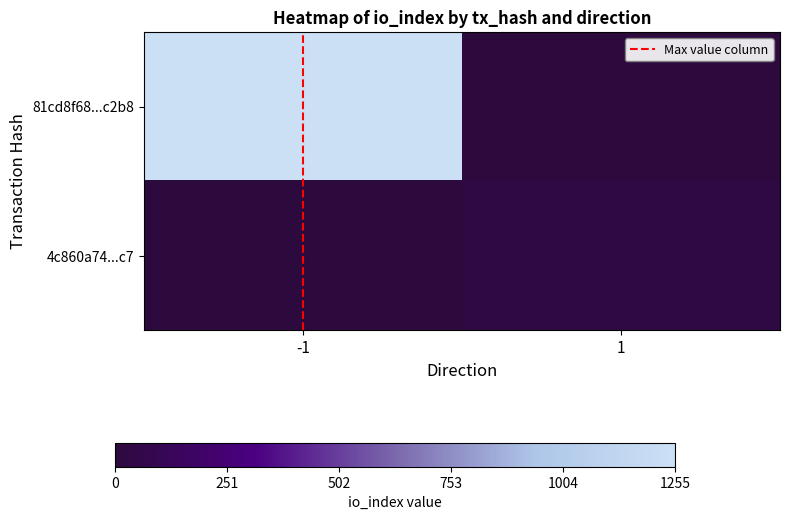

At -1, list the series in order from smallest to largest.

4c860a74...c7, 81cd8f68...c2b8